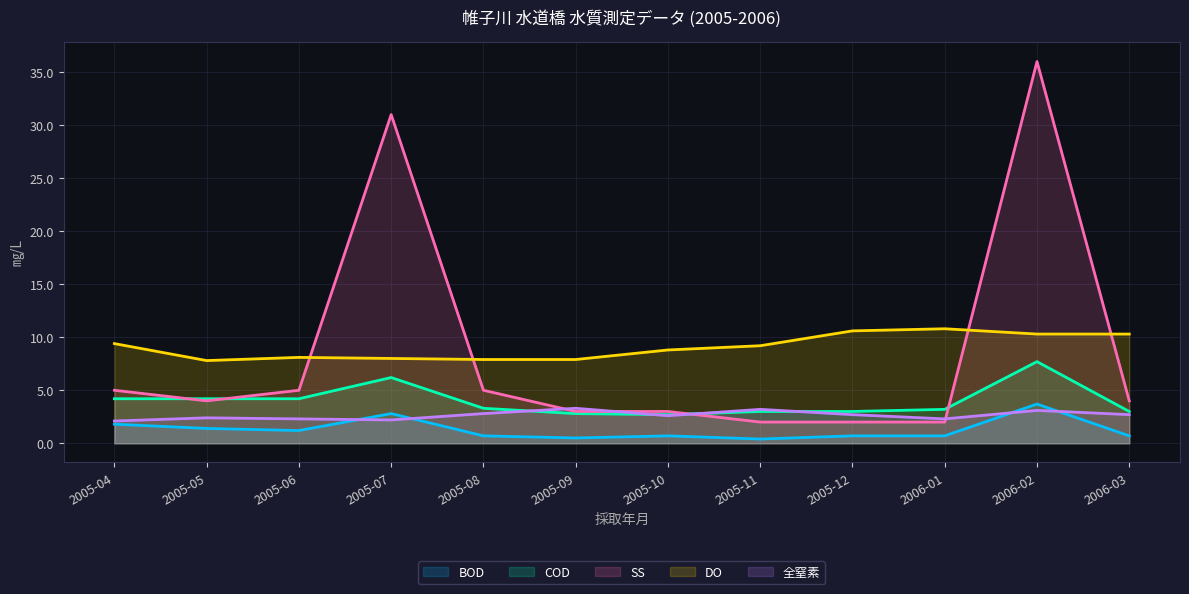

True or false: 全窒素 and DO cross at least once.

False